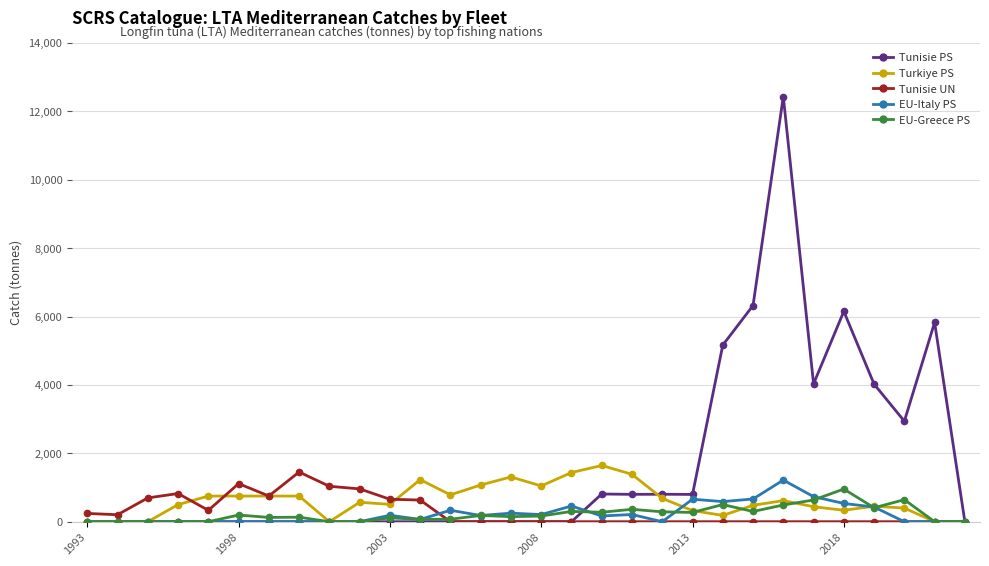

What is the value of the Tunisie PS point at the 26th from the left?

6151.8